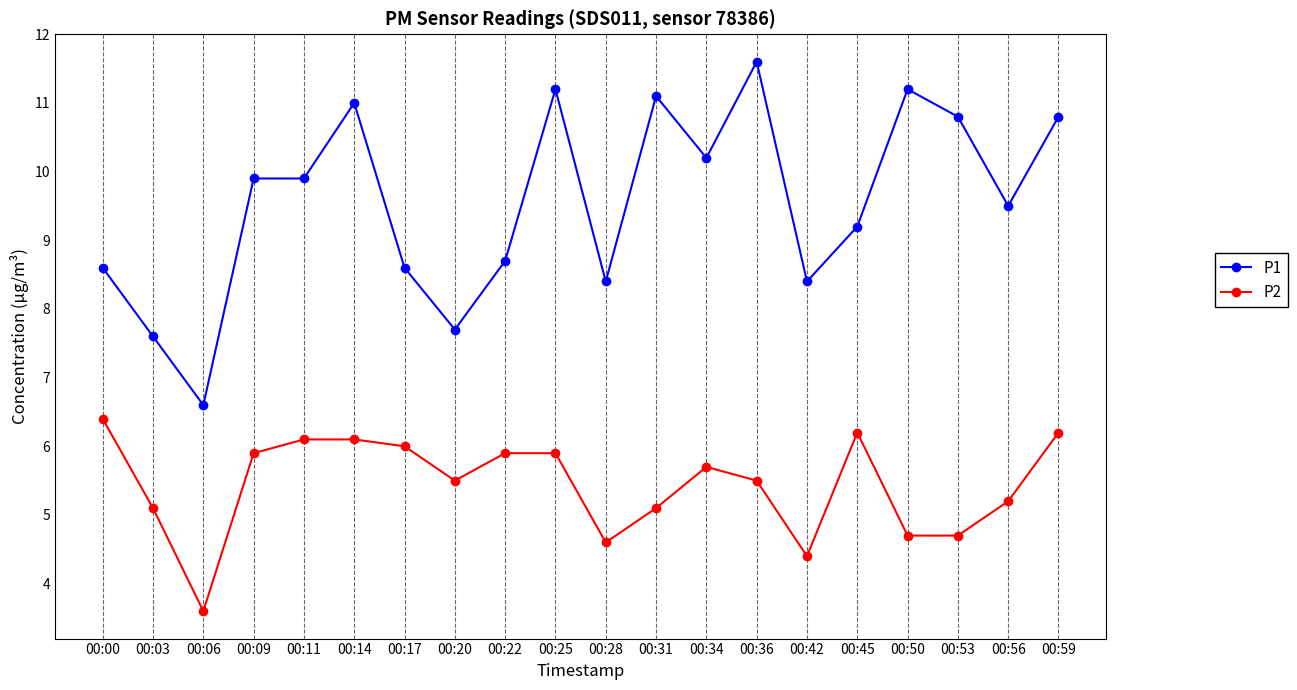

How many lines are shown in the chart?

2